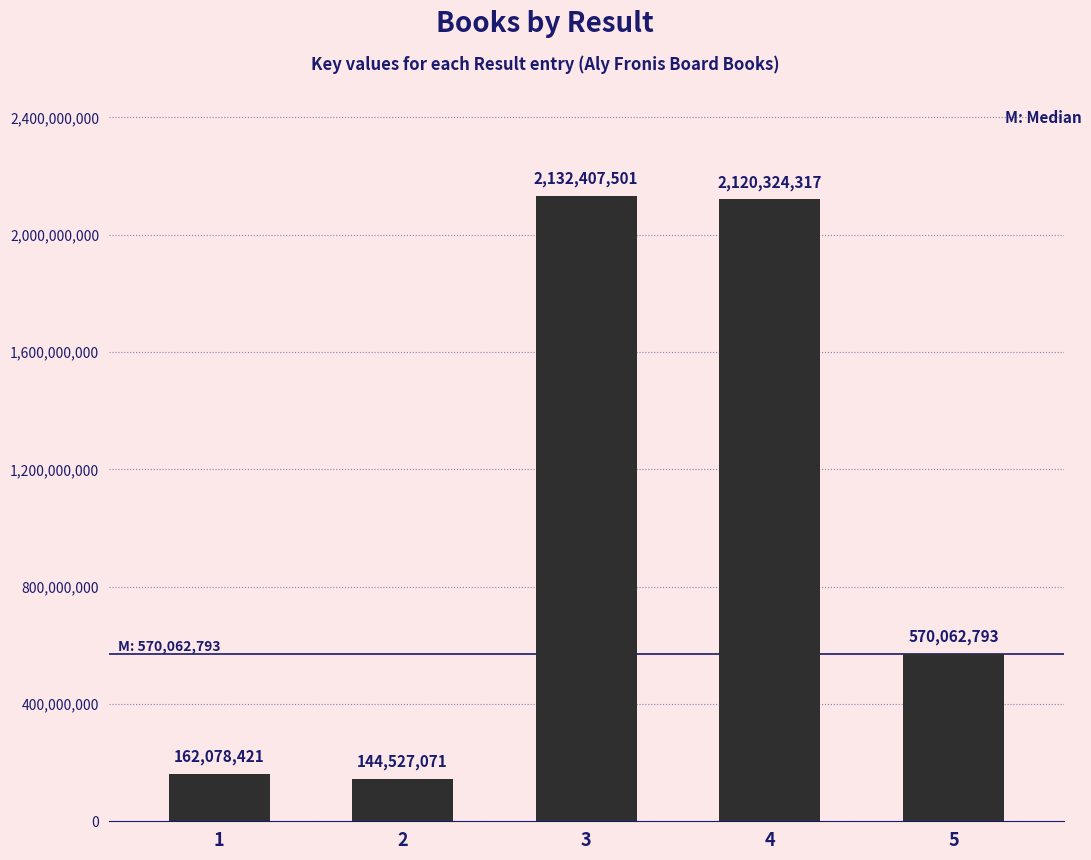

What is the greatest value displayed?

2132407501